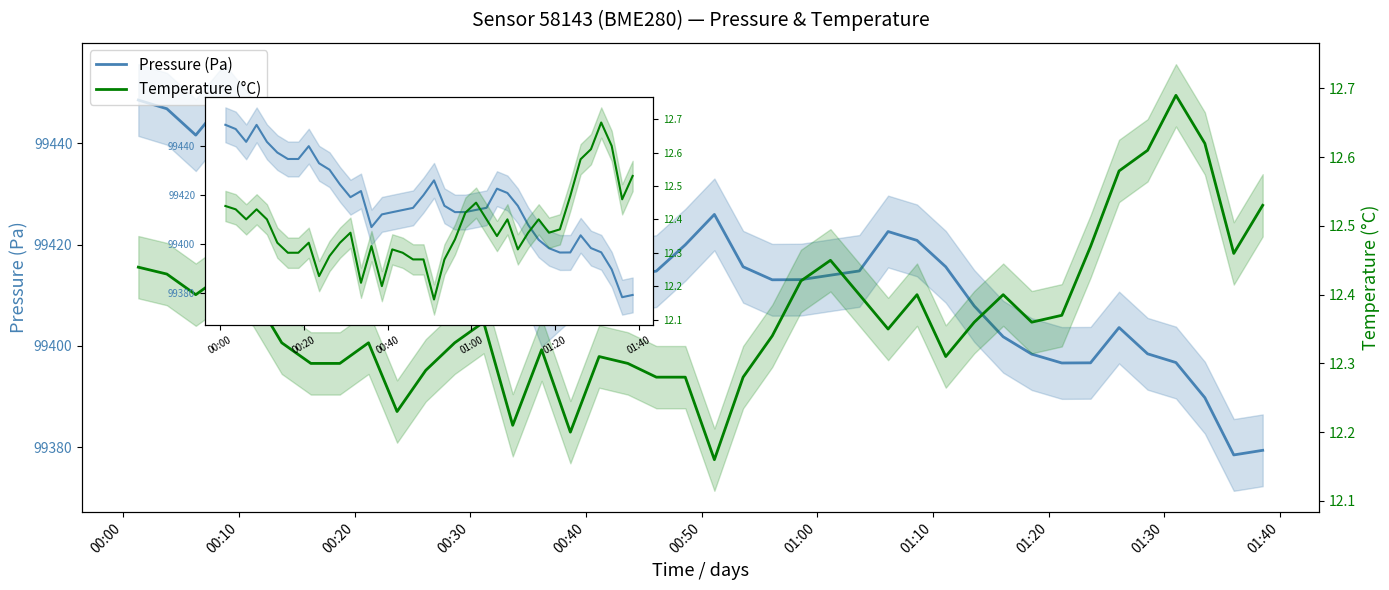

What is the sum of all Pressure (Pa) values?

3976686.1